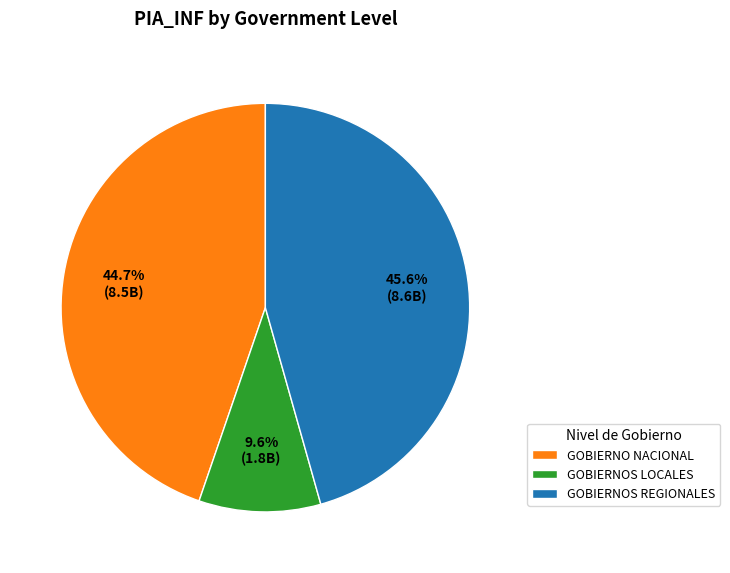

To the nearest percent, what is the combined percentage of GOBIERNOS LOCALES and GOBIERNO NACIONAL?

54%